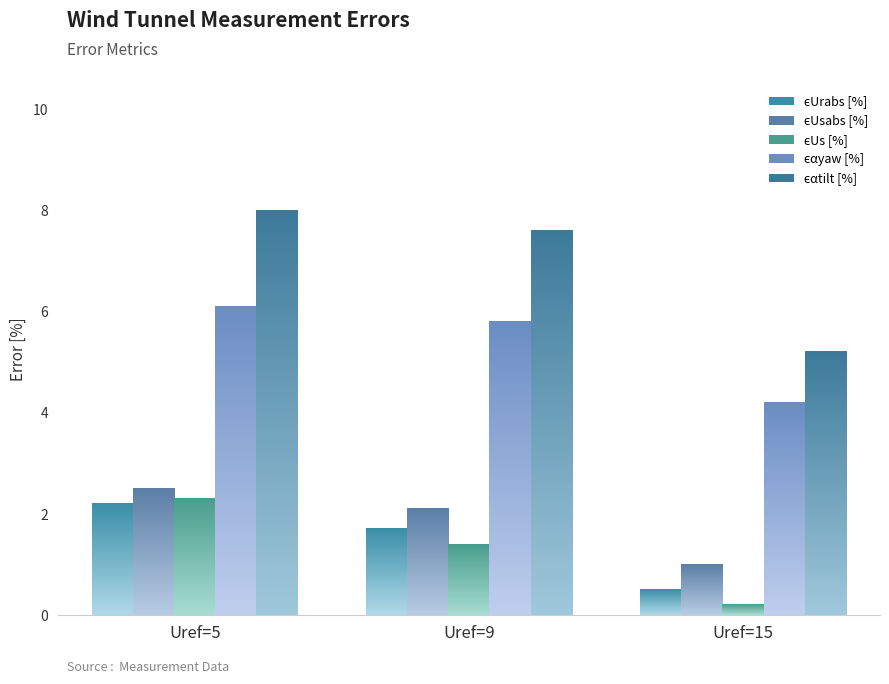

At which category is the sum across all series the highest?

Uref=5